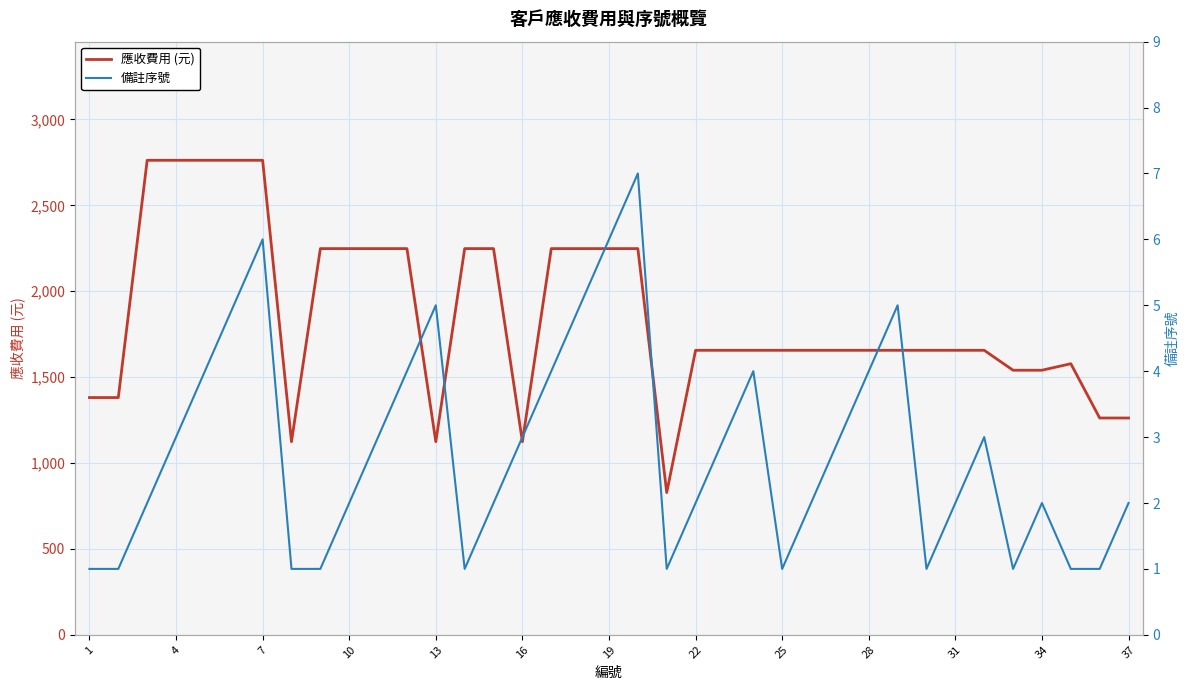

The value of 應收費用 (元) at 1 is 1381. True or false?

True